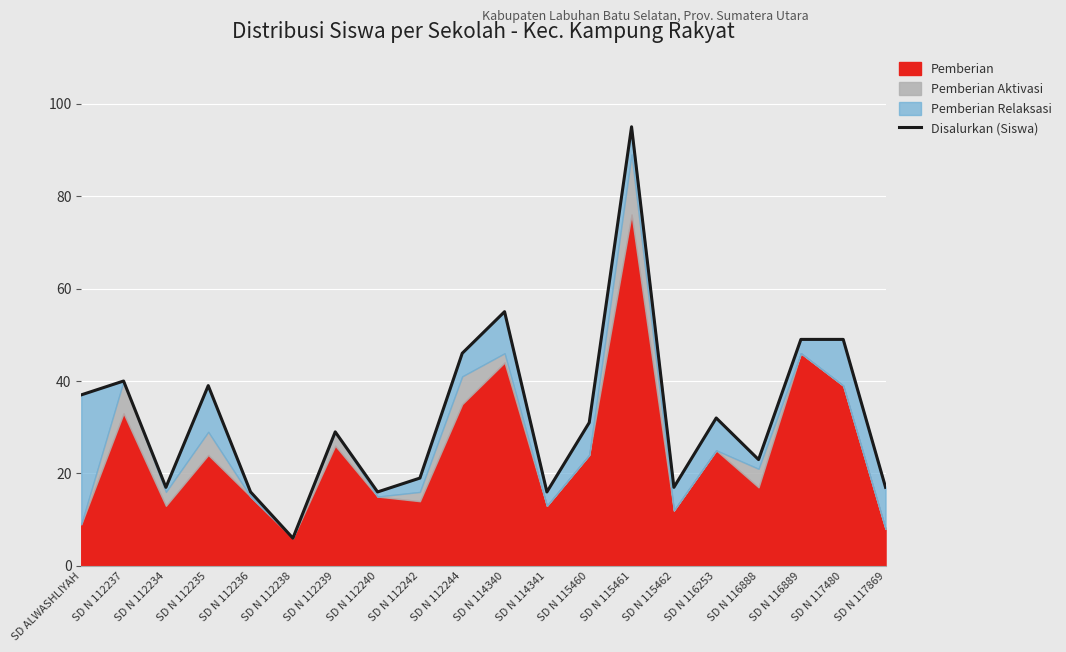

Reading left to right, what are all the values shown in this chart?

SD ALWASHLIYAH=37	SD N 112237=40	SD N 112234=17	SD N 112235=39	SD N 112236=16	SD N 112238=6	SD N 112239=29	SD N 112240=16	SD N 112242=19	SD N 112244=46	SD N 114340=55	SD N 114341=16	SD N 115460=31	SD N 115461=95	SD N 115462=17	SD N 116253=32	SD N 116888=23	SD N 116889=49	SD N 117480=49	SD N 117869=17